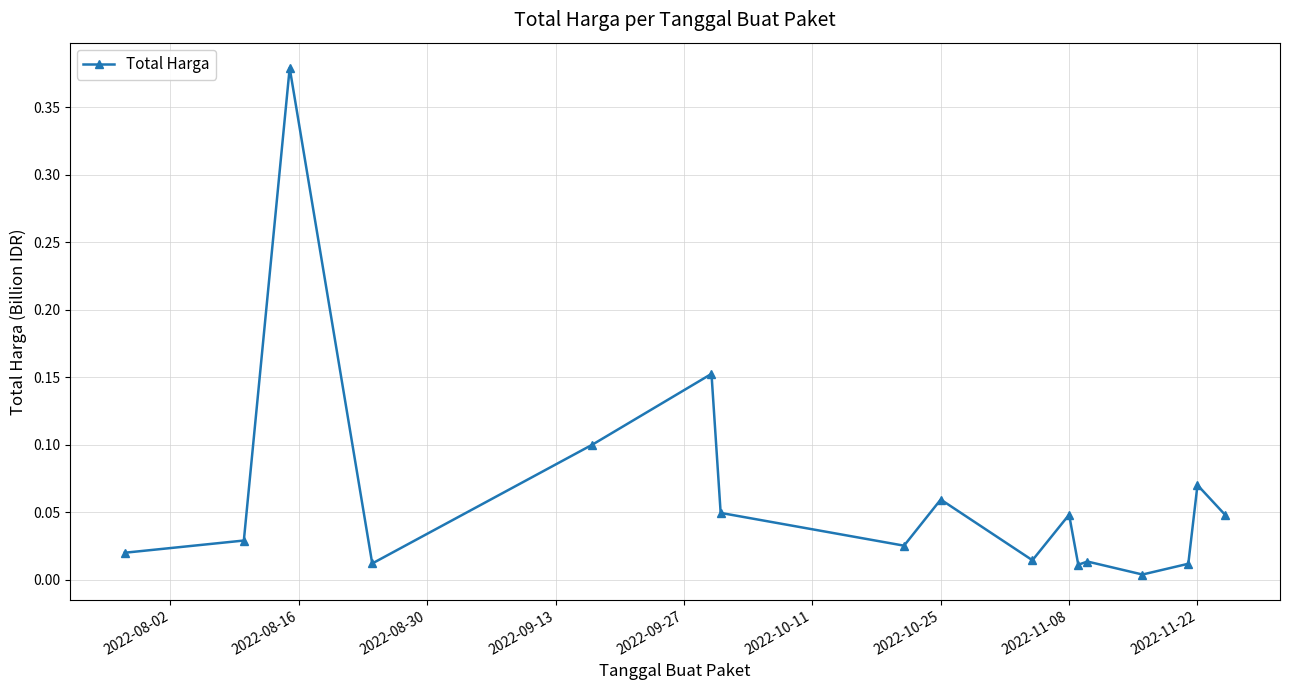

True or false: there are more than 2 points higher than both neighbors.

True